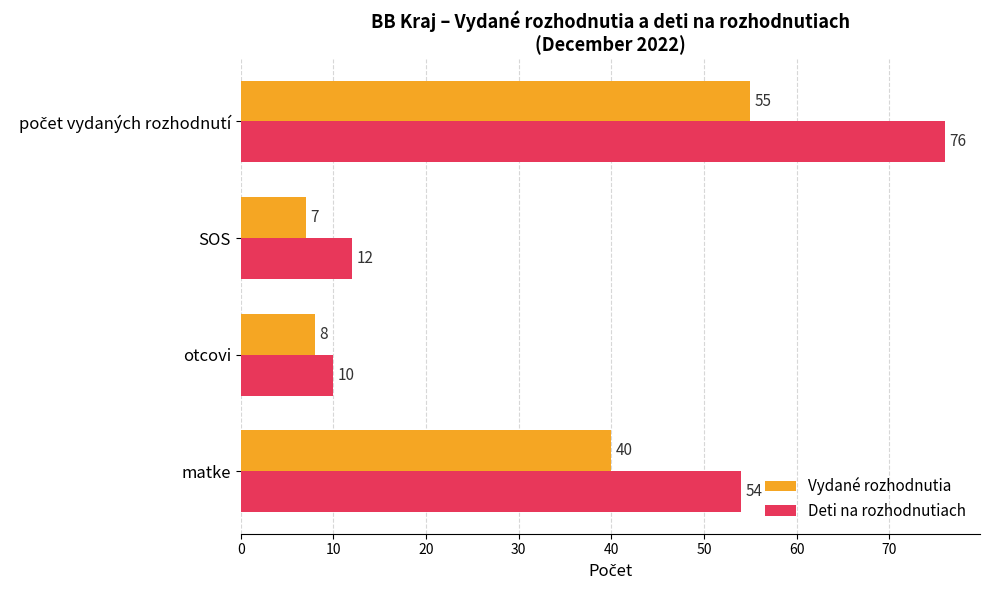

Rank the series by their maximum value, from highest to lowest.

Deti na rozhodnutiach, Vydané rozhodnutia